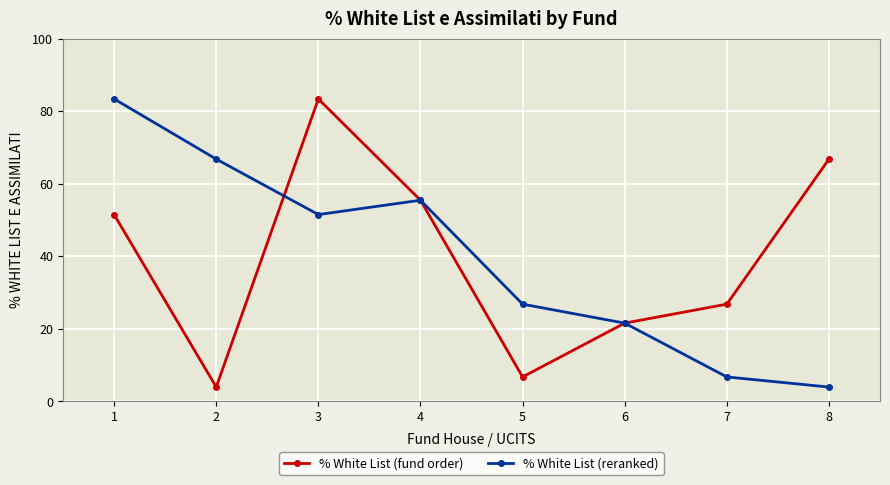

What are all the series names shown in the legend?

% White List (fund order), % White List (reranked)